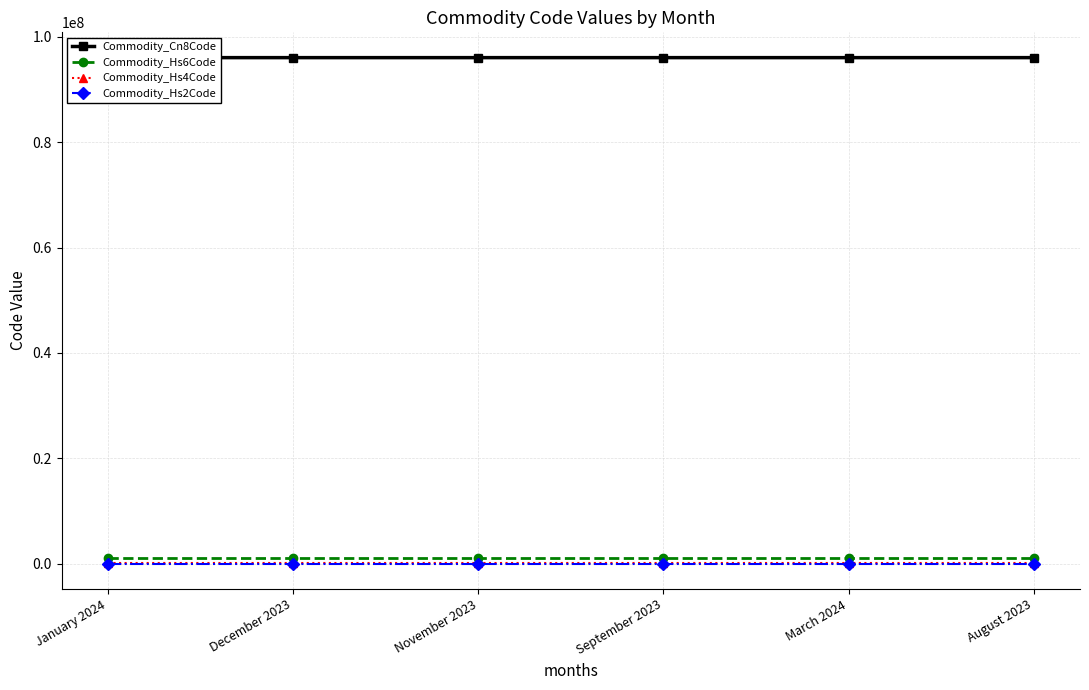

Rank the series at November 2023 from highest to lowest value.

Commodity_Cn8Code, Commodity_Hs6Code, Commodity_Hs4Code, Commodity_Hs2Code